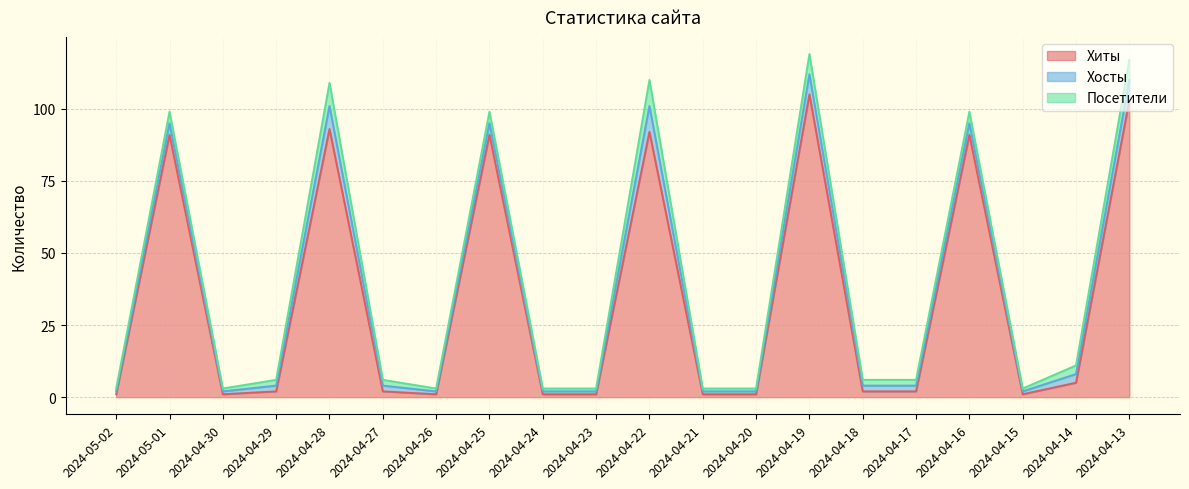

Does the chart have visible grid lines?

Yes